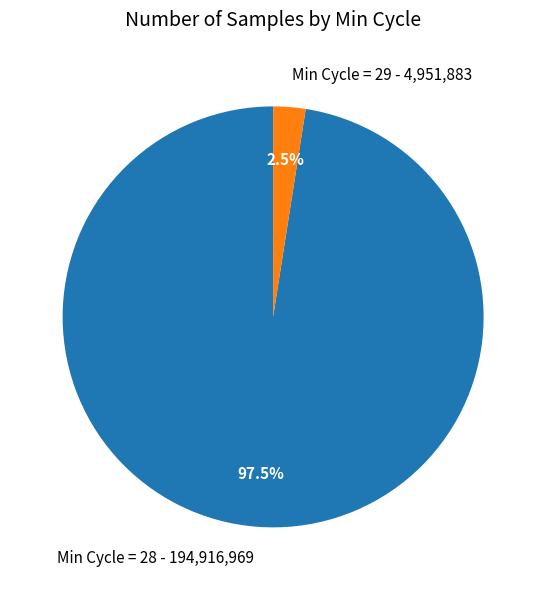

Which category has the smallest portion of the pie?

Min Cycle = 29 - 4,951,883